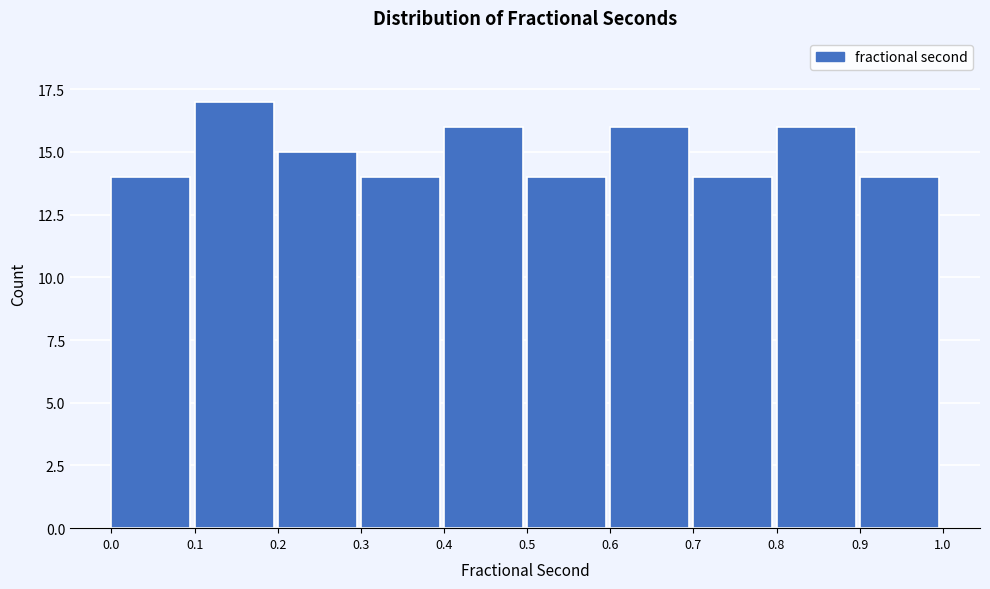

Reading left to right, list every bar in this chart as the range it spans on the x-axis followed by its height. The values are not printed on the chart, so give them approximately, as read against the axis.

0.0 to 0.1: 14
0.1 to 0.2: 17
0.2 to 0.3: 15
0.3 to 0.4: 14
0.4 to 0.5: 16
0.5 to 0.6: 14
0.6 to 0.7: 16
0.7 to 0.8: 14
0.8 to 0.9: 16
0.9 to 1.0: 14